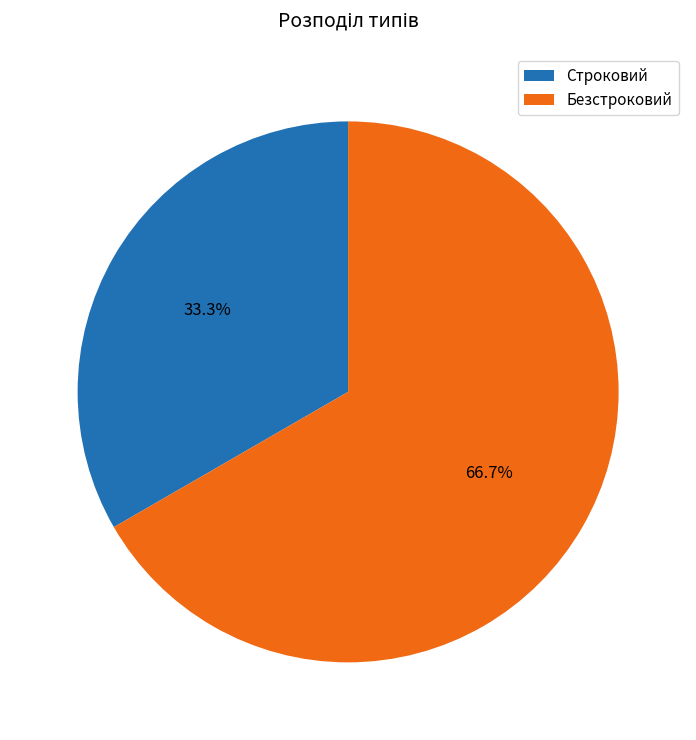

Count the number of slices in the pie.

2